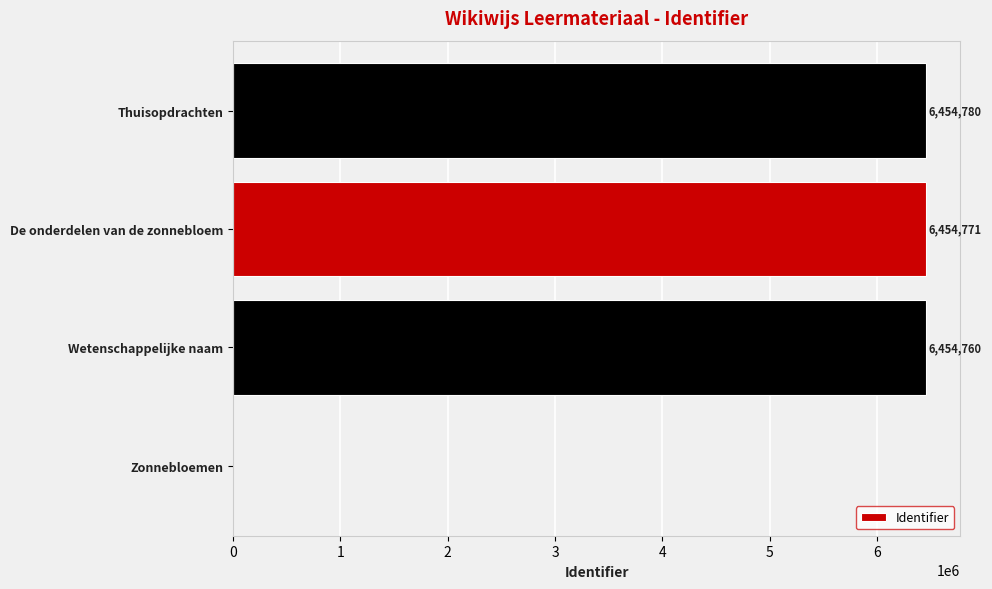

What is the change in value from De onderdelen van de zonnebloem to Thuisopdrachten?

+9